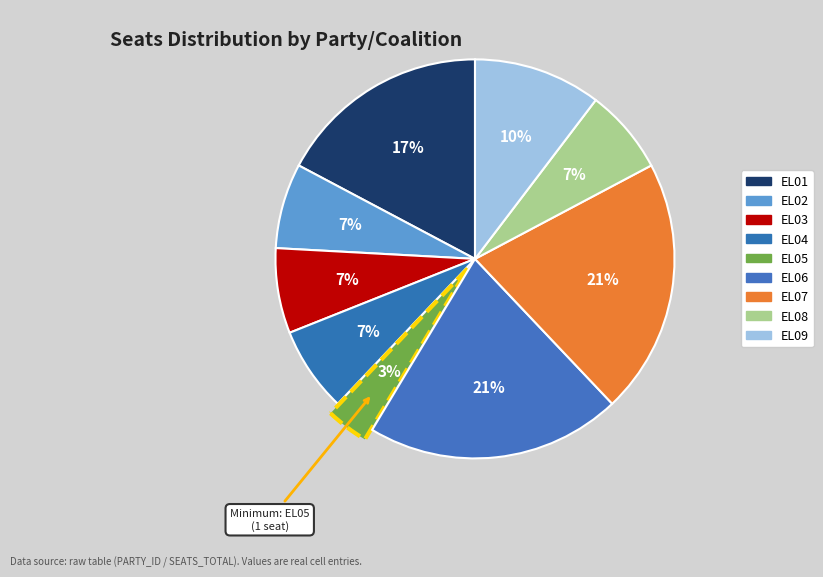

Rank the categories by value from highest to lowest.

EL06, EL07, EL01, EL09, EL02, EL03, EL04, EL08, EL05